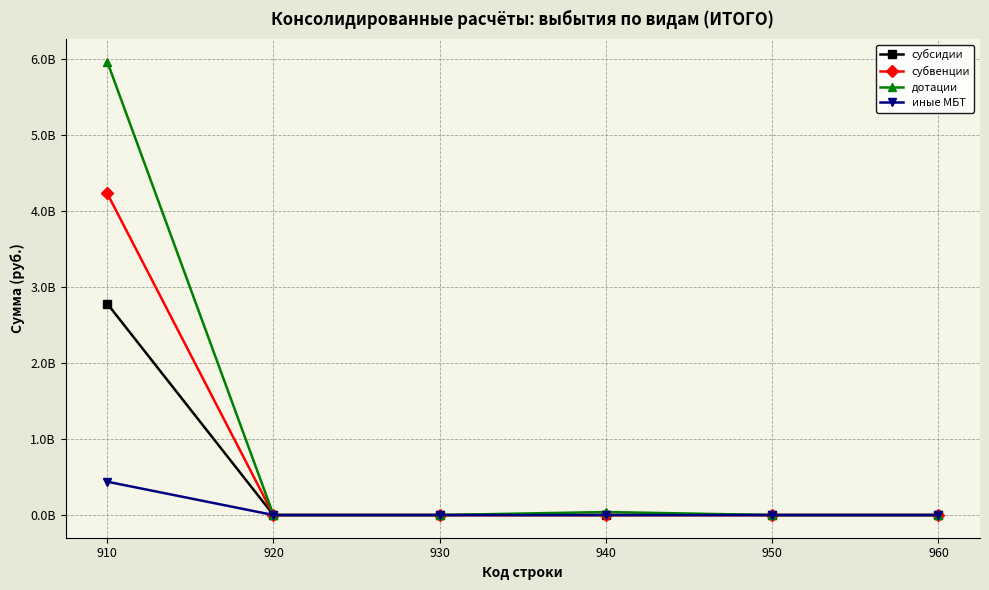

True or false: дотации has a value of 18053072.6 at 940.

False